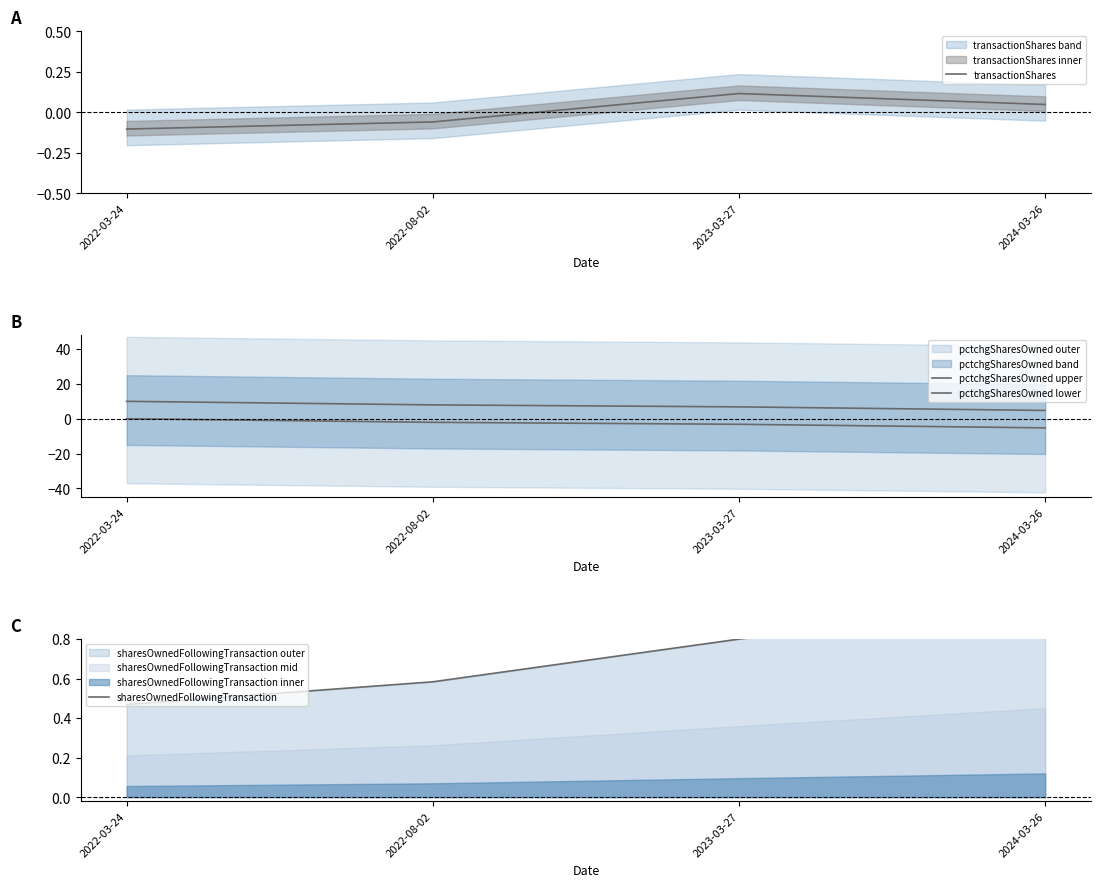

What is the label of the 4th point from the left?

2024-03-26